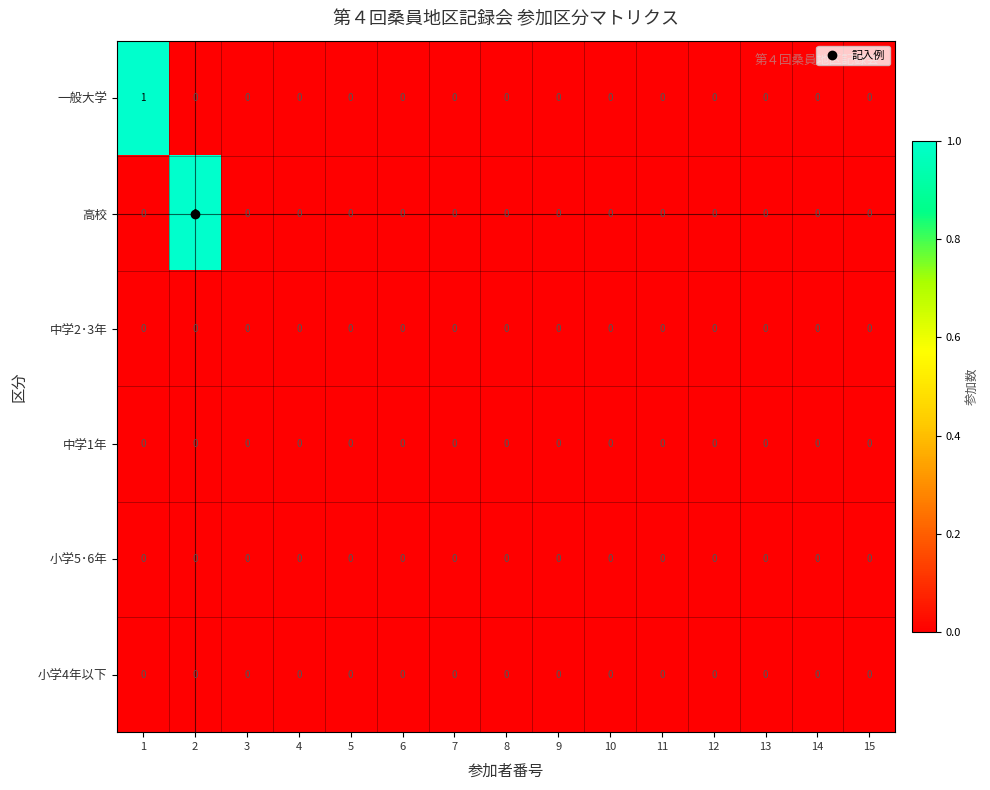

Is it true that 一般大学 equals 0 at 12?

True